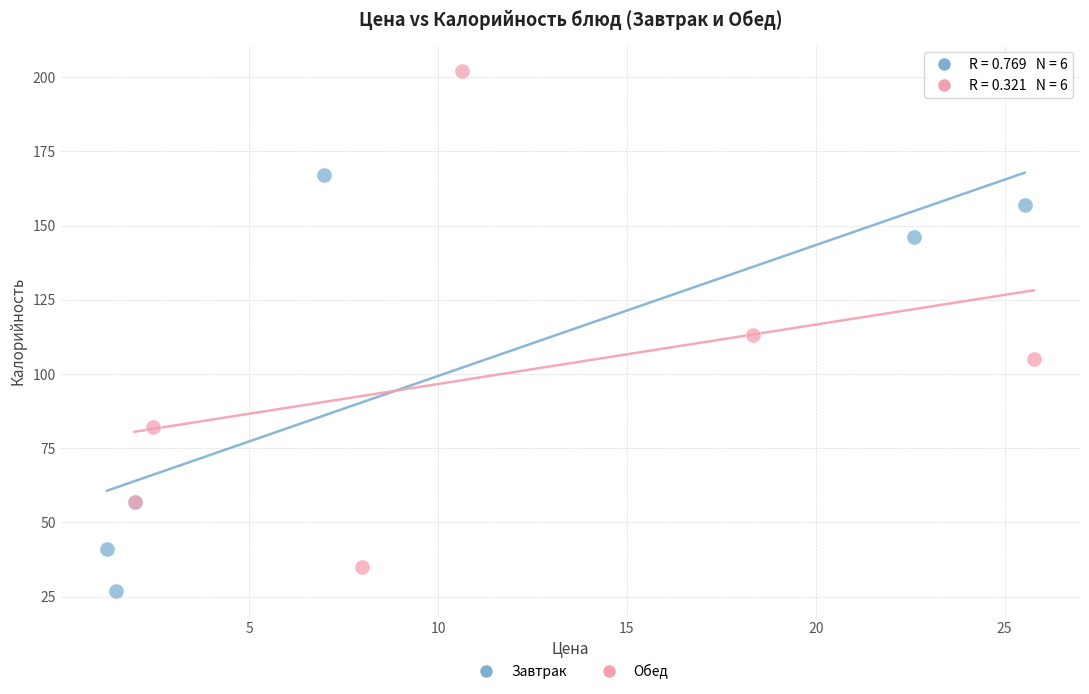

What are all the series names shown in the legend?

Завтрак, Обед